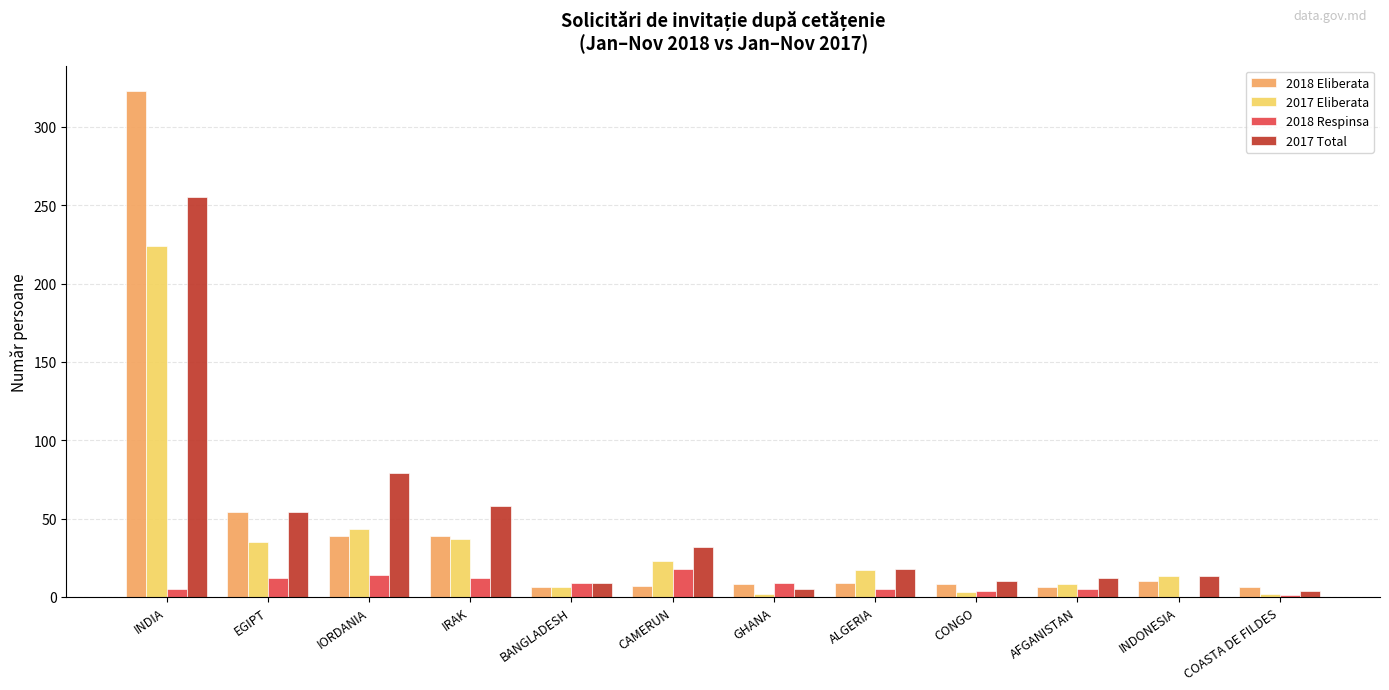

Are the bars horizontal?

No